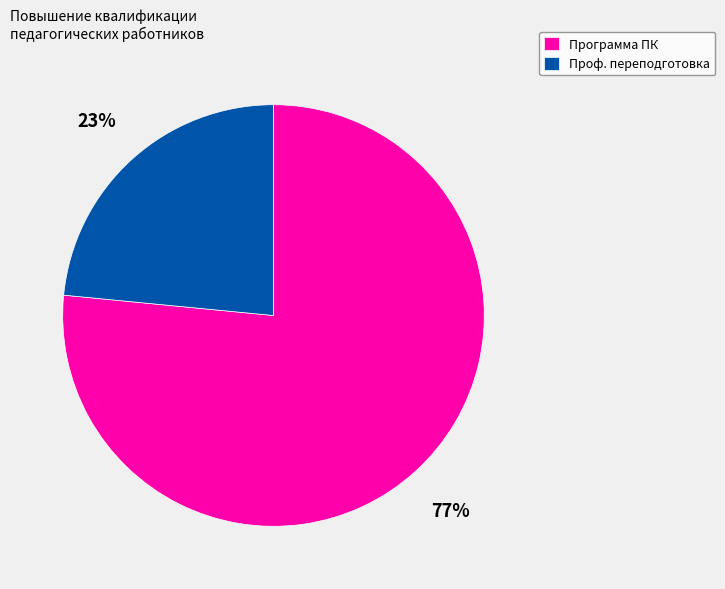

Which slice is the largest?

Программа ПК